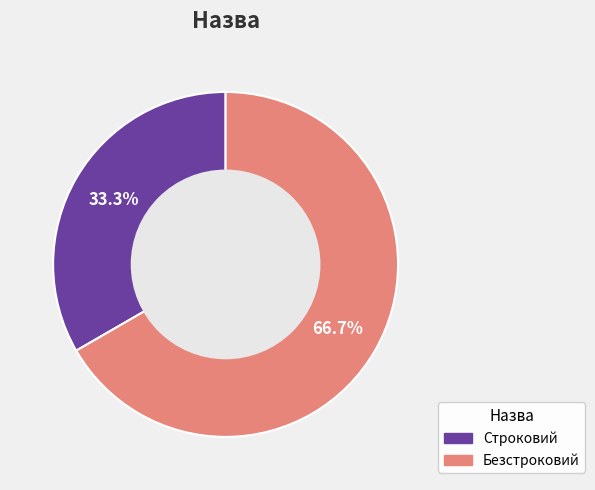

To the nearest percent, what is the difference between the largest and smallest slice percentages?

33%